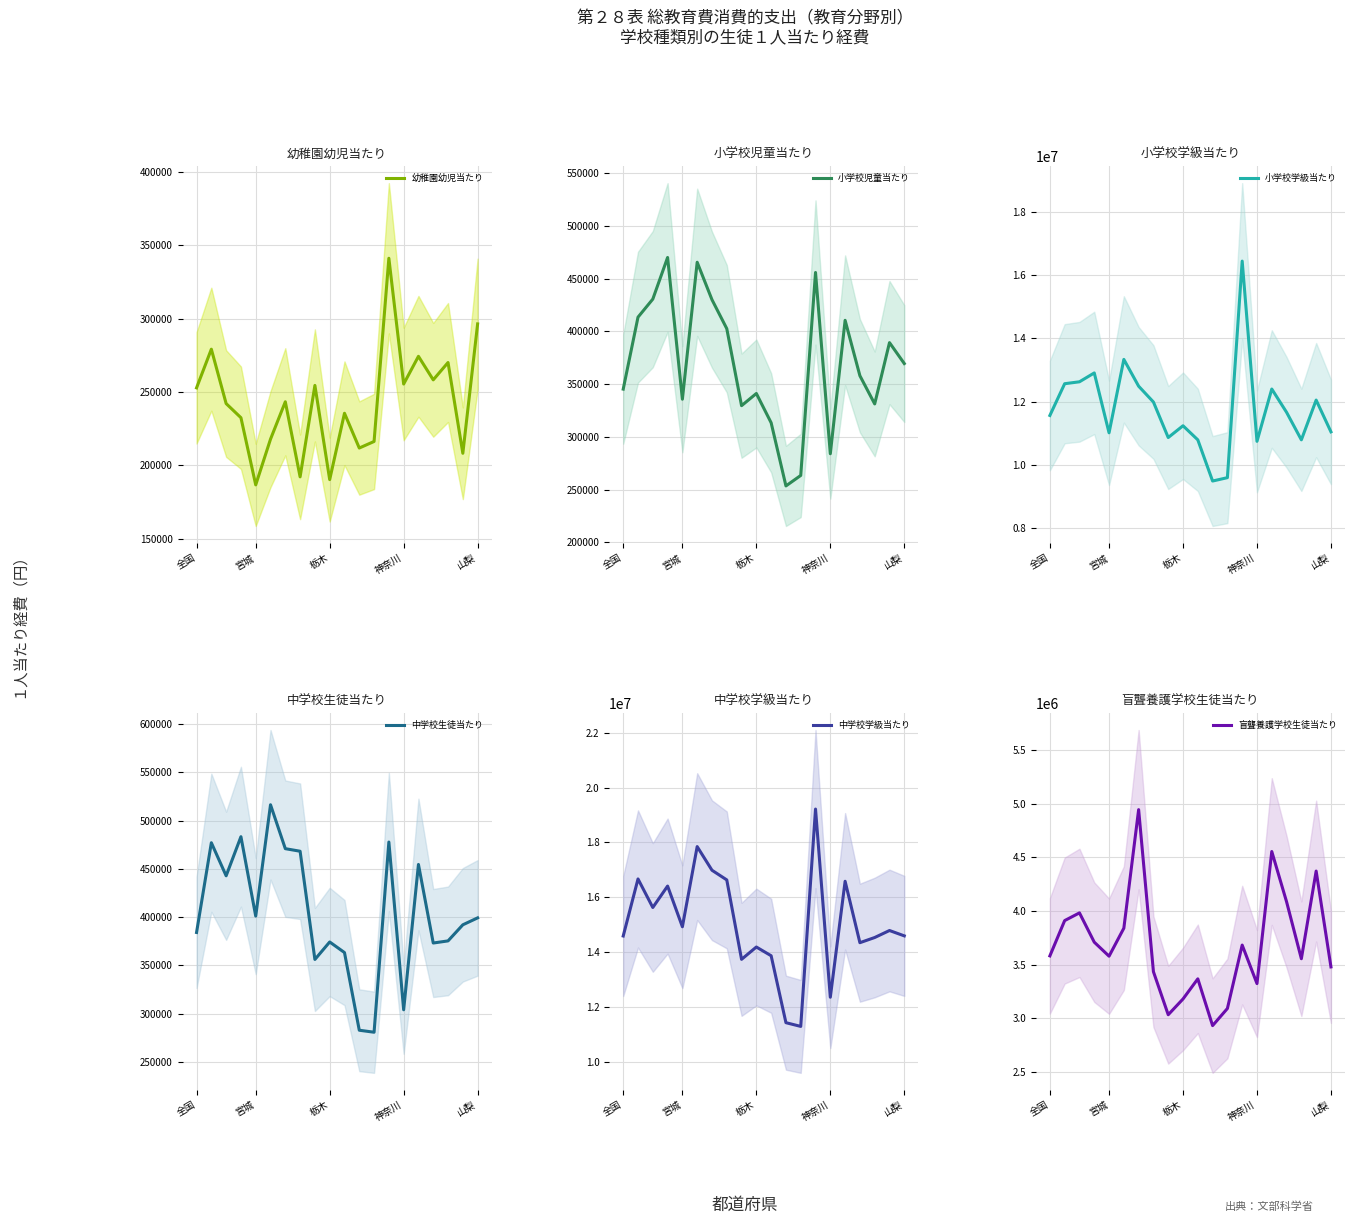

Between 11 and 10, which is larger?

10